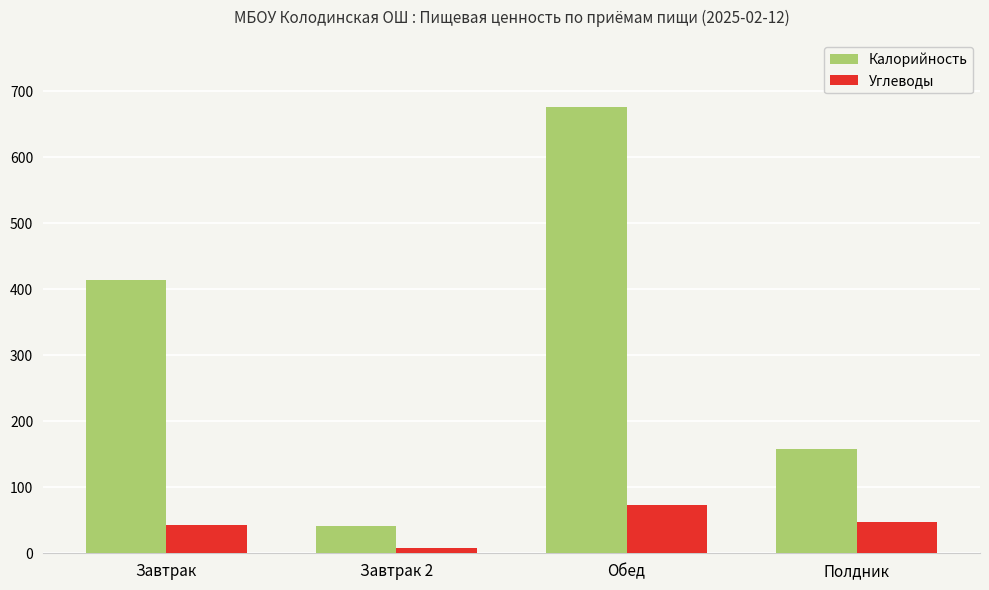

Is the value of Калорийность at Обед greater than the value of Углеводы at Завтрак 2?

Yes